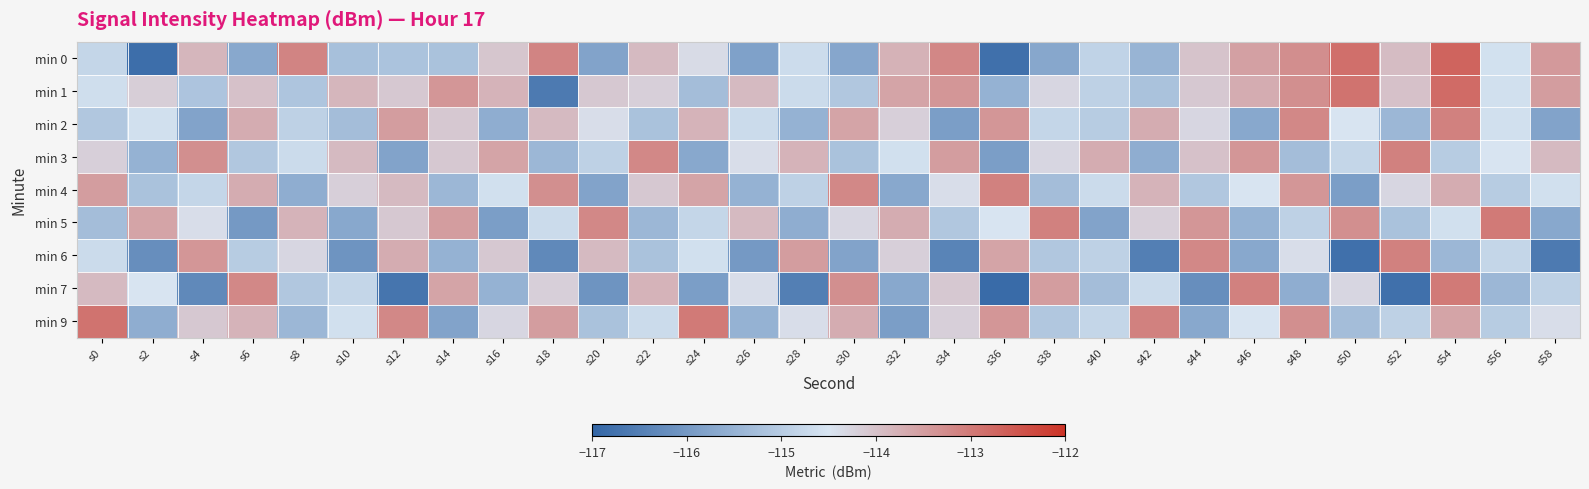

Reading right to left, transcribe all the data shown in this chart.

min 0: s58=-113.4	s56=-114.6	s54=-112.7	s52=-113.9	s50=-112.9	s48=-113.3	s46=-113.5	s44=-114.0	s42=-115.5	s40=-114.9	s38=-115.7	s36=-116.8	s34=-113.2	s32=-113.8	s30=-115.7	s28=-114.7	s26=-115.8	s24=-114.4	s22=-113.9	s20=-115.8	s18=-113.1	s16=-114.1	s14=-115.2	s12=-115.2	s10=-115.2	s8=-113.1	s6=-115.7	s4=-113.8	s2=-116.8	s0=-114.8
min 1: s58=-113.5	s56=-114.6	s54=-112.8	s52=-114.0	s50=-112.9	s48=-113.3	s46=-113.7	s44=-114.1	s42=-115.2	s40=-114.9	s38=-114.3	s36=-115.5	s34=-113.4	s32=-113.6	s30=-115.1	s28=-114.7	s26=-113.9	s24=-115.3	s22=-114.2	s20=-114.1	s18=-116.6	s16=-113.8	s14=-113.4	s12=-114.1	s10=-113.8	s8=-115.1	s6=-114.0	s4=-115.2	s2=-114.2	s0=-114.6
min 2: s58=-115.8	s56=-114.6	s54=-113.1	s52=-115.4	s50=-114.5	s48=-113.2	s46=-115.7	s44=-114.3	s42=-113.7	s40=-115.0	s38=-114.8	s36=-113.4	s34=-115.9	s32=-114.2	s30=-113.6	s28=-115.5	s26=-114.7	s24=-113.8	s22=-115.2	s20=-114.4	s18=-113.9	s16=-115.6	s14=-114.1	s12=-113.5	s10=-115.3	s8=-114.9	s6=-113.7	s4=-115.8	s2=-114.6	s0=-115.1
min 3: s58=-113.9	s56=-114.5	s54=-115.0	s52=-113.1	s50=-114.8	s48=-115.3	s46=-113.4	s44=-114.0	s42=-115.6	s40=-113.7	s38=-114.3	s36=-115.9	s34=-113.5	s32=-114.6	s30=-115.2	s28=-113.8	s26=-114.4	s24=-115.7	s22=-113.2	s20=-114.9	s18=-115.4	s16=-113.6	s14=-114.1	s12=-115.8	s10=-113.9	s8=-114.7	s6=-115.1	s4=-113.3	s2=-115.5	s0=-114.2
min 4: s58=-114.6	s56=-115.0	s54=-113.7	s52=-114.3	s50=-115.9	s48=-113.4	s46=-114.5	s44=-115.1	s42=-113.8	s40=-114.7	s38=-115.3	s36=-113.1	s34=-114.4	s32=-115.7	s30=-113.2	s28=-114.9	s26=-115.5	s24=-113.6	s22=-114.1	s20=-115.8	s18=-113.3	s16=-114.6	s14=-115.4	s12=-113.9	s10=-114.2	s8=-115.6	s6=-113.7	s4=-114.8	s2=-115.2	s0=-113.5
min 5: s58=-115.7	s56=-113.0	s54=-114.6	s52=-115.2	s50=-113.3	s48=-114.9	s46=-115.5	s44=-113.4	s42=-114.2	s40=-115.8	s38=-113.1	s36=-114.5	s34=-115.1	s32=-113.7	s30=-114.3	s28=-115.6	s26=-113.9	s24=-114.8	s22=-115.4	s20=-113.2	s18=-114.7	s16=-115.9	s14=-113.5	s12=-114.1	s10=-115.7	s8=-113.8	s6=-116.0	s4=-114.4	s2=-113.6	s0=-115.3
min 6: s58=-116.6	s56=-114.8	s54=-115.4	s52=-113.1	s50=-116.8	s48=-114.4	s46=-115.7	s44=-113.2	s42=-116.5	s40=-114.9	s38=-115.1	s36=-113.6	s34=-116.4	s32=-114.2	s30=-115.8	s28=-113.5	s26=-116.0	s24=-114.6	s22=-115.2	s20=-113.9	s18=-116.3	s16=-114.1	s14=-115.5	s12=-113.7	s10=-116.1	s8=-114.3	s6=-115.0	s4=-113.4	s2=-116.2	s0=-114.7
min 7: s58=-114.9	s56=-115.4	s54=-113.0	s52=-116.8	s50=-114.3	s48=-115.6	s46=-113.1	s44=-116.2	s42=-114.7	s40=-115.3	s38=-113.5	s36=-116.9	s34=-114.1	s32=-115.7	s30=-113.3	s28=-116.5	s26=-114.4	s24=-115.9	s22=-113.8	s20=-116.1	s18=-114.2	s16=-115.5	s14=-113.6	s12=-116.7	s10=-114.8	s8=-115.1	s6=-113.2	s4=-116.3	s2=-114.5	s0=-113.9
min 9: s58=-114.4	s56=-115.0	s54=-113.6	s52=-114.9	s50=-115.3	s48=-113.3	s46=-114.5	s44=-115.7	s42=-113.1	s40=-114.8	s38=-115.1	s36=-113.4	s34=-114.2	s32=-115.9	s30=-113.7	s28=-114.4	s26=-115.5	s24=-113.0	s22=-114.7	s20=-115.2	s18=-113.5	s16=-114.3	s14=-115.8	s12=-113.2	s10=-114.6	s8=-115.4	s6=-113.8	s4=-114.1	s2=-115.6	s0=-112.9